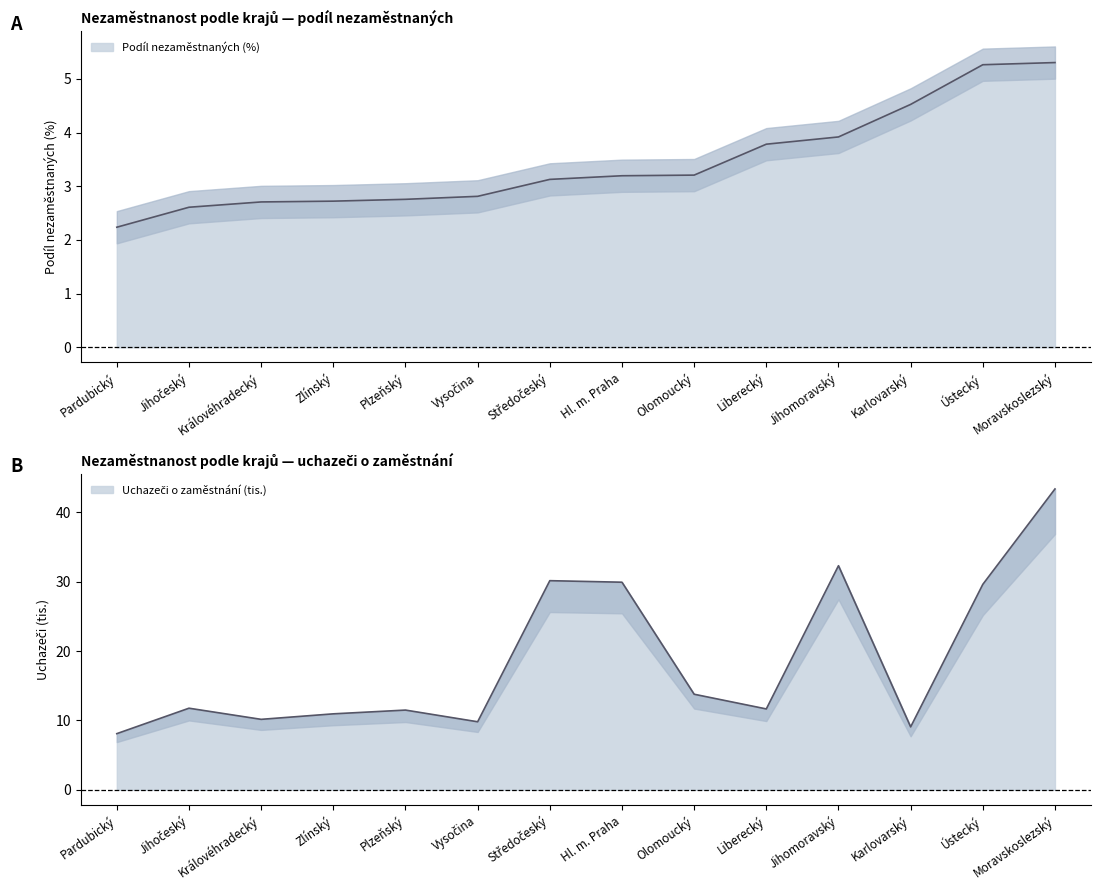

What is the difference between the second highest and second lowest values in the Uchazeči o zaměstnání (tis.) series?

23.2